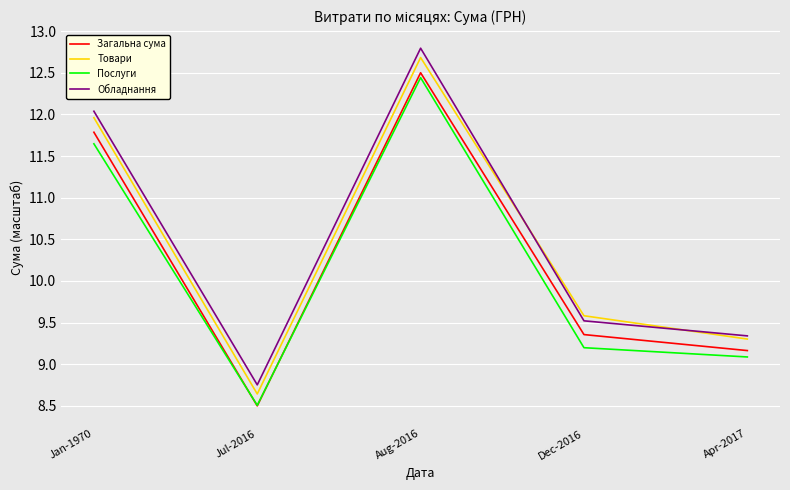

Count the number of data series in this chart.

4